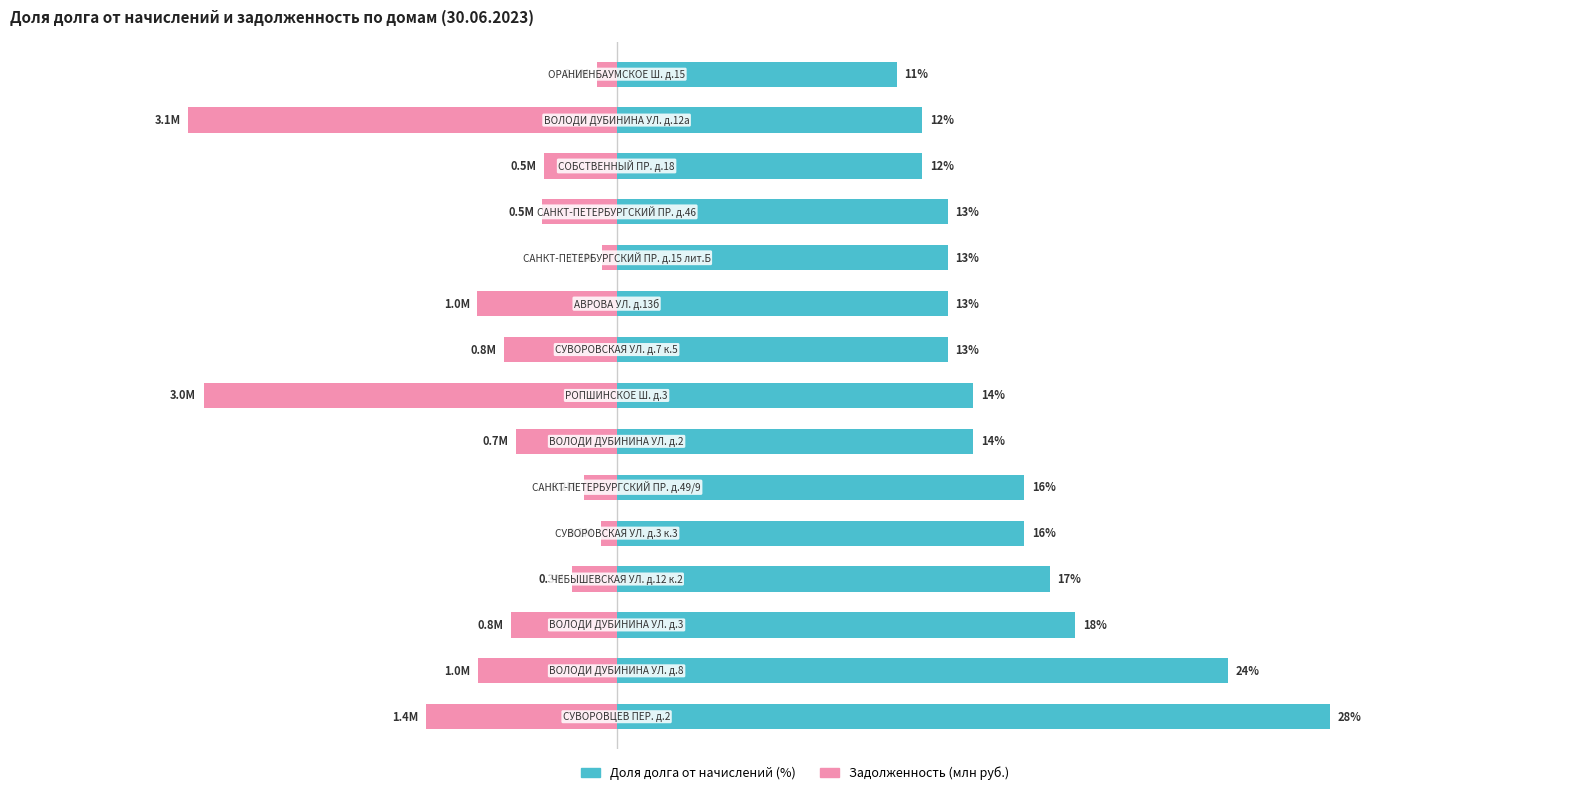

Rank the series by their maximum value, from highest to lowest.

Доля долга от начислений (%), Задолженность (млн руб.)